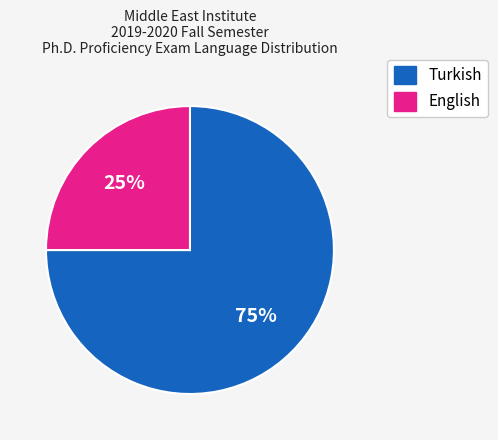

What percentage is the Turkish slice, to the nearest percent?

75%